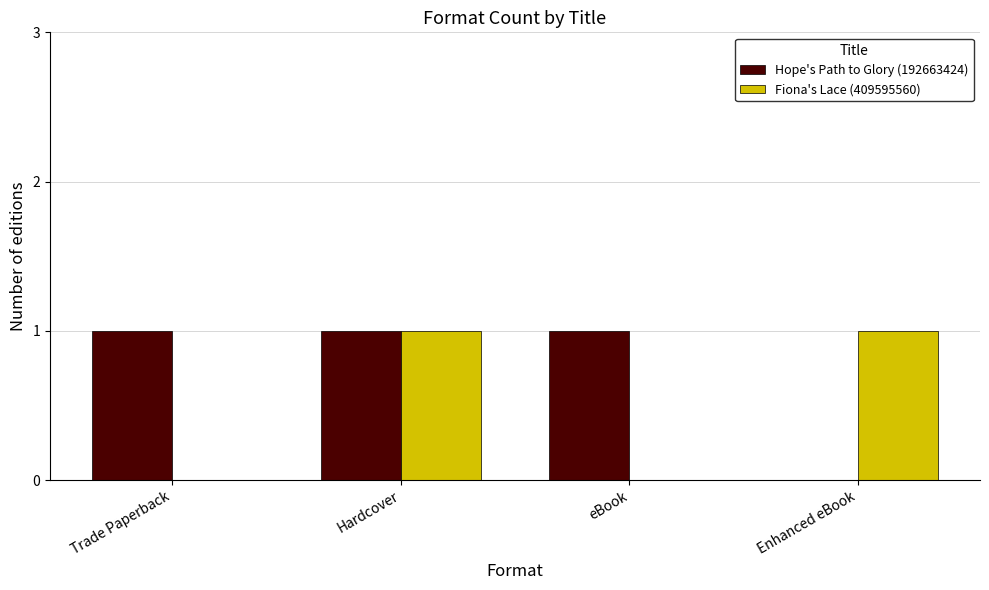

At which category is the sum across all series the highest?

Hardcover